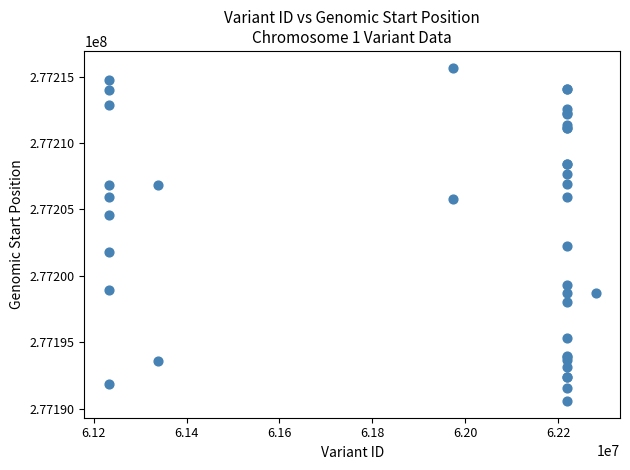

What Y value in the scatter plot is closest to 277203127?

277202230